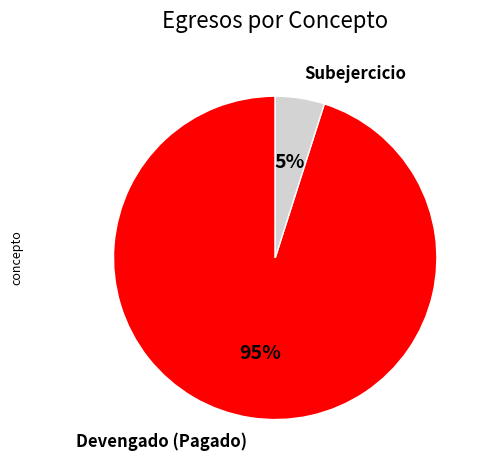

Do Devengado (Pagado) and Subejercicio together represent more than half of the pie?

Yes